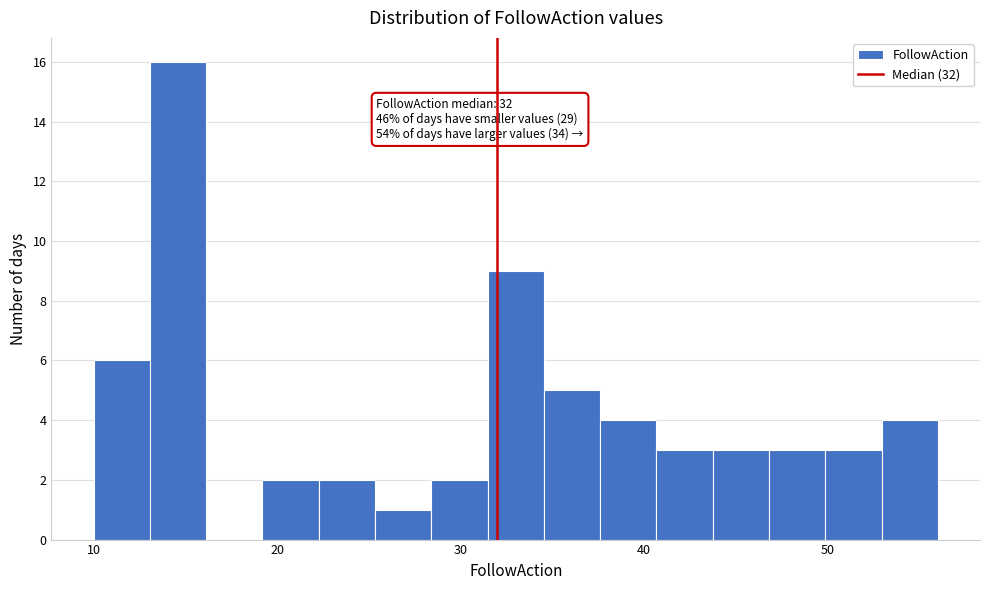

Around what value on the x-axis is the tallest bar? Give the approximate position of its centre, as read against the axis.

15